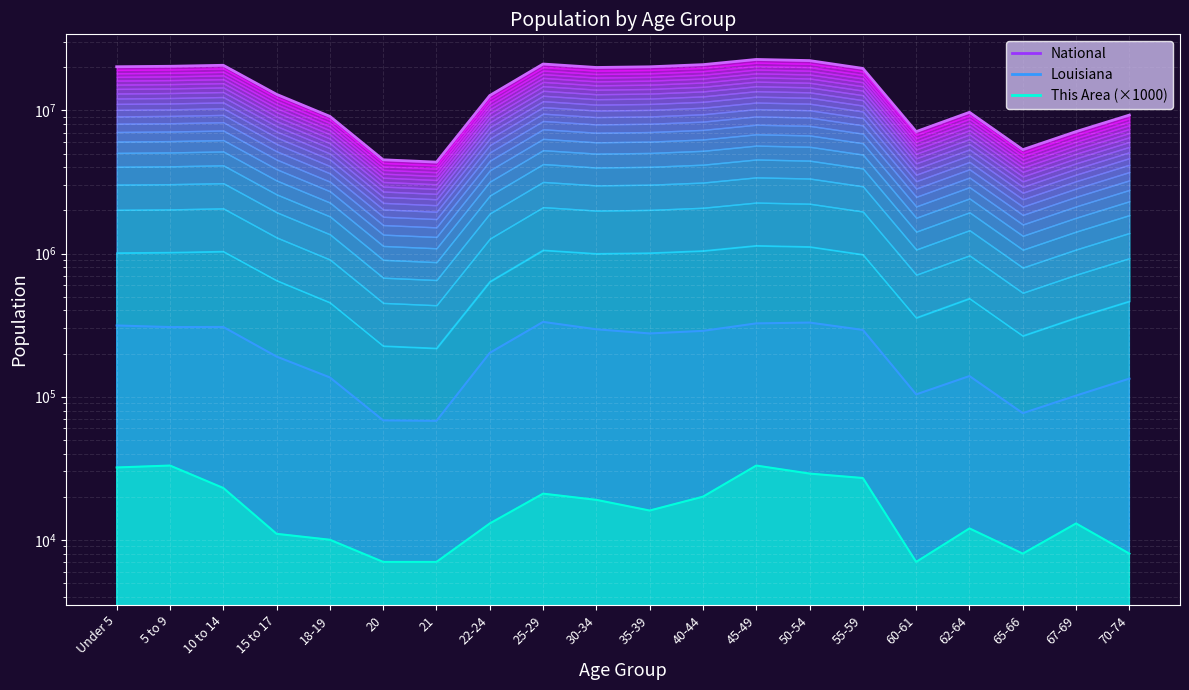

The value of National at 60-61 is 7113727. True or false?

True